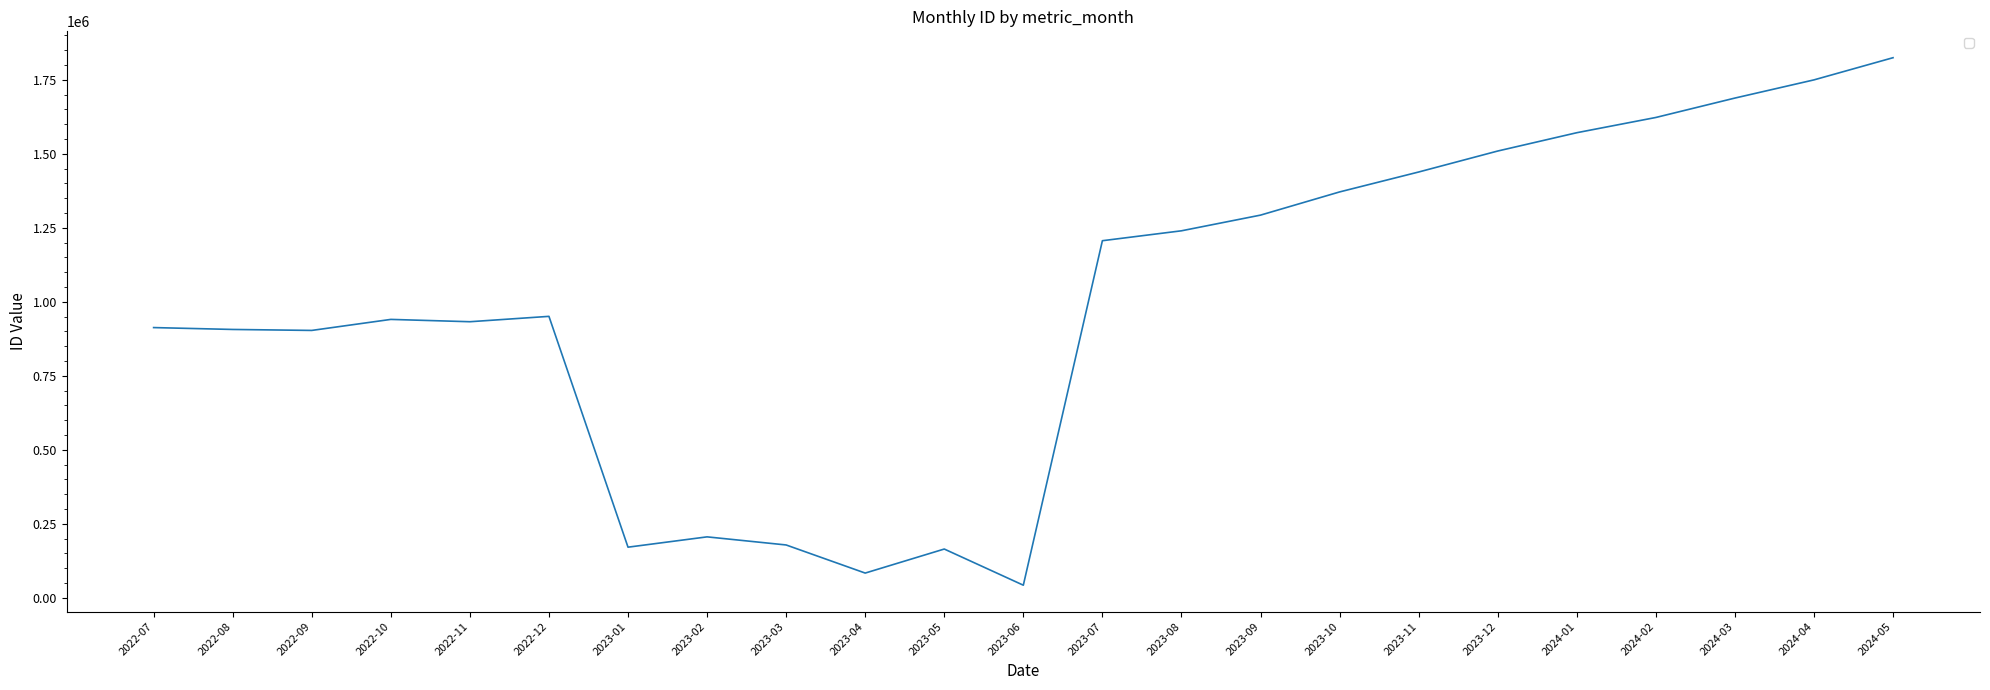

What is the change in value from 2023-05 to 2024-04?

+1584526